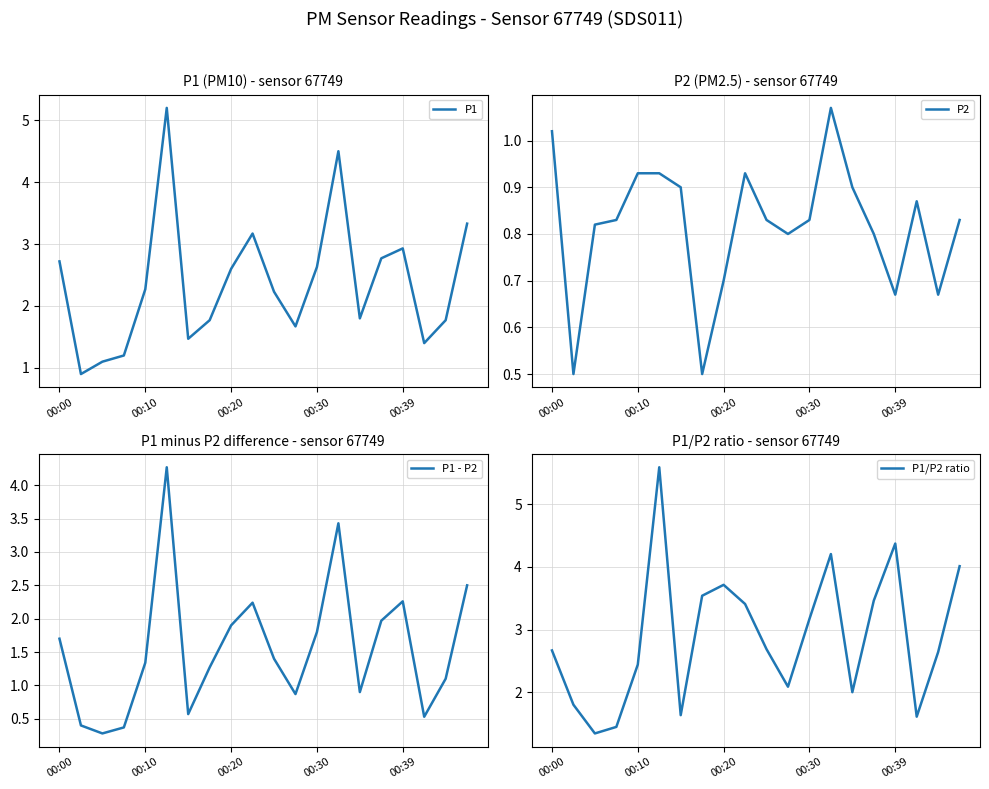

Does the chart have visible grid lines?

Yes